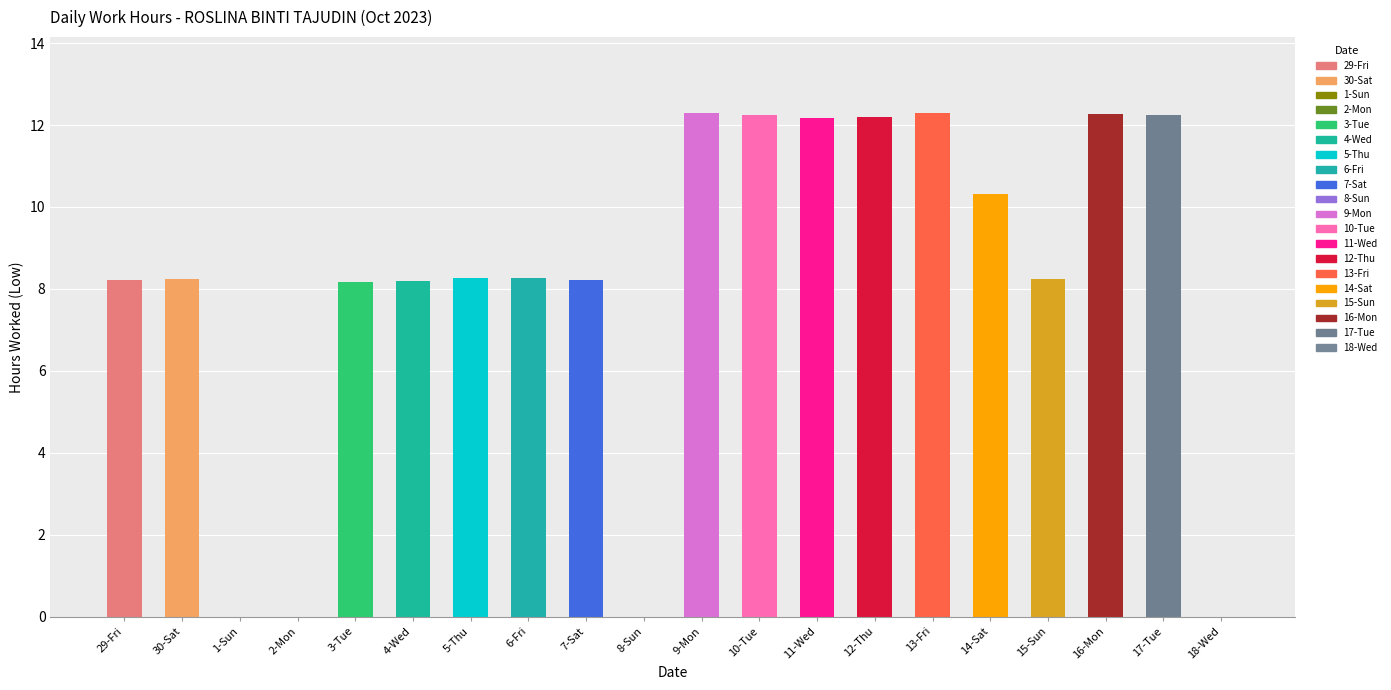

What is the change in value from 10-Tue to 15-Sun?

-4.0